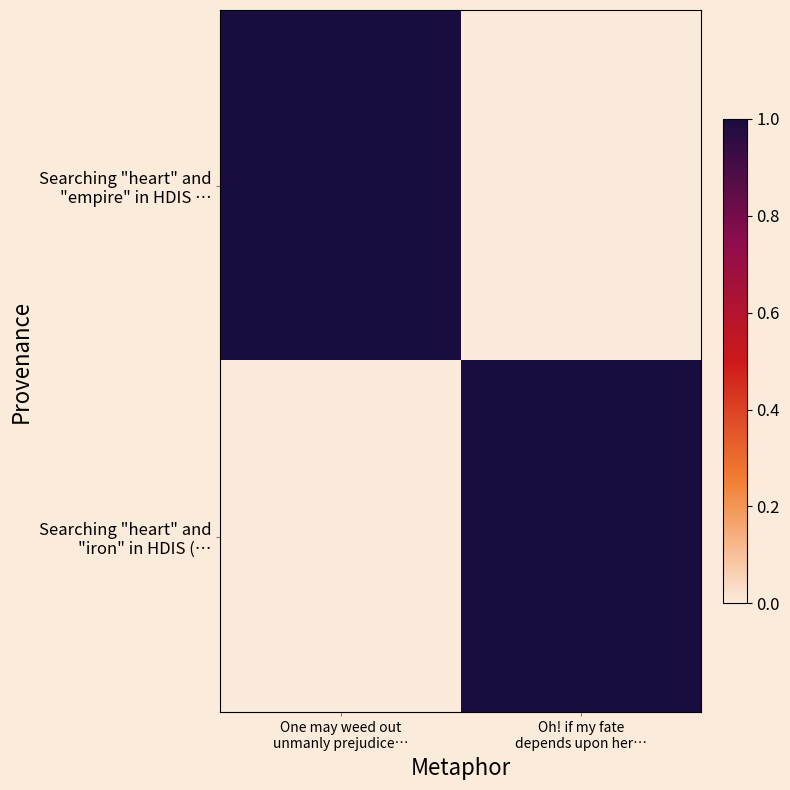

At which category is the sum across all series the highest?

Oh! if my fate
depends upon her…